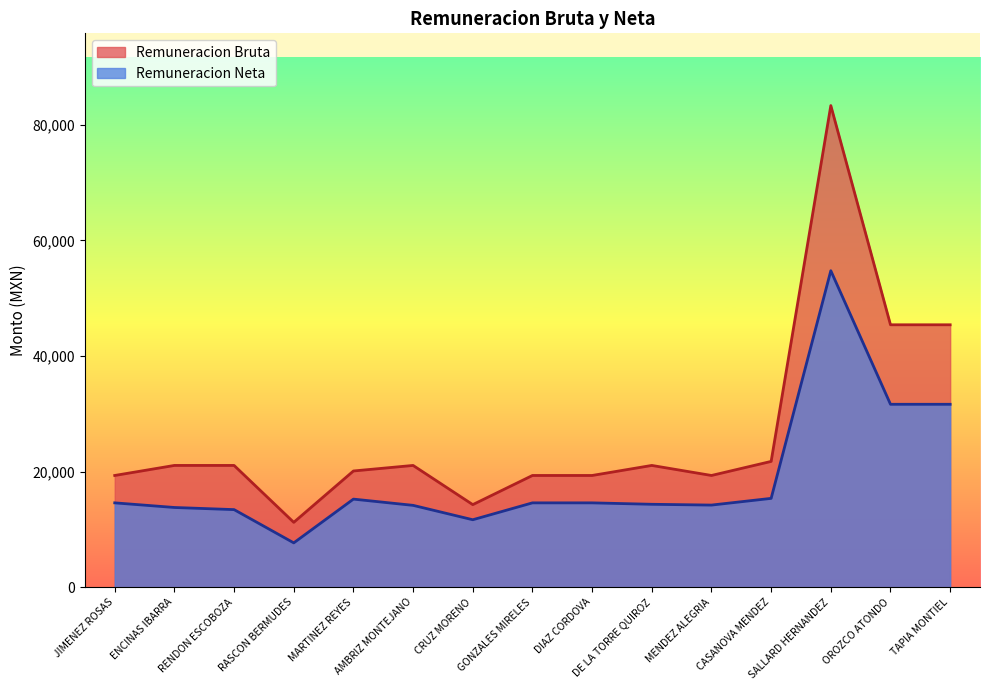

Rank the series by their average value, from lowest to highest.

Remuneracion Neta, Remuneracion Bruta